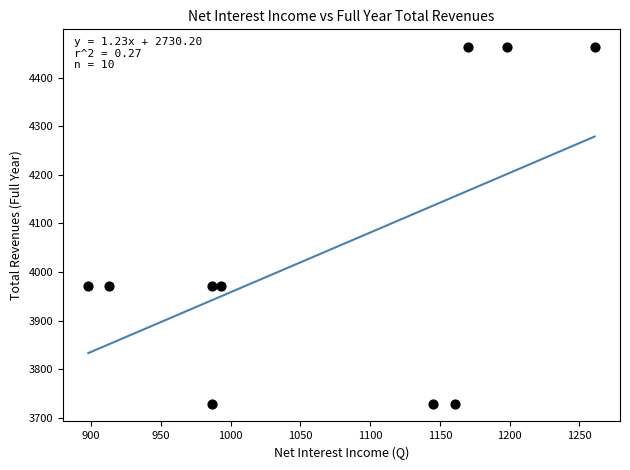

What is the average Y value?

4046